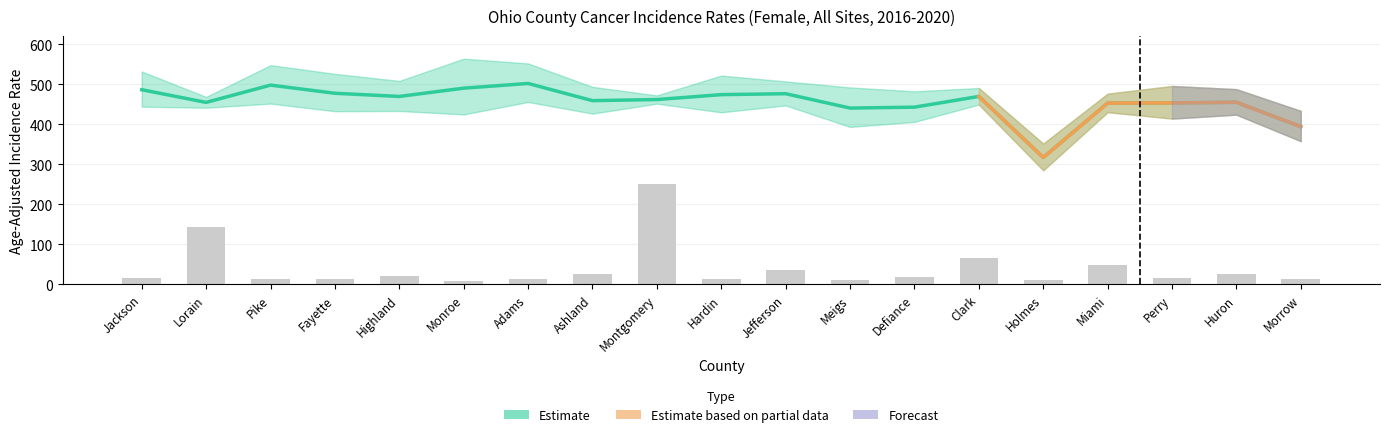

Which category has the lowest value across all series?

Monroe